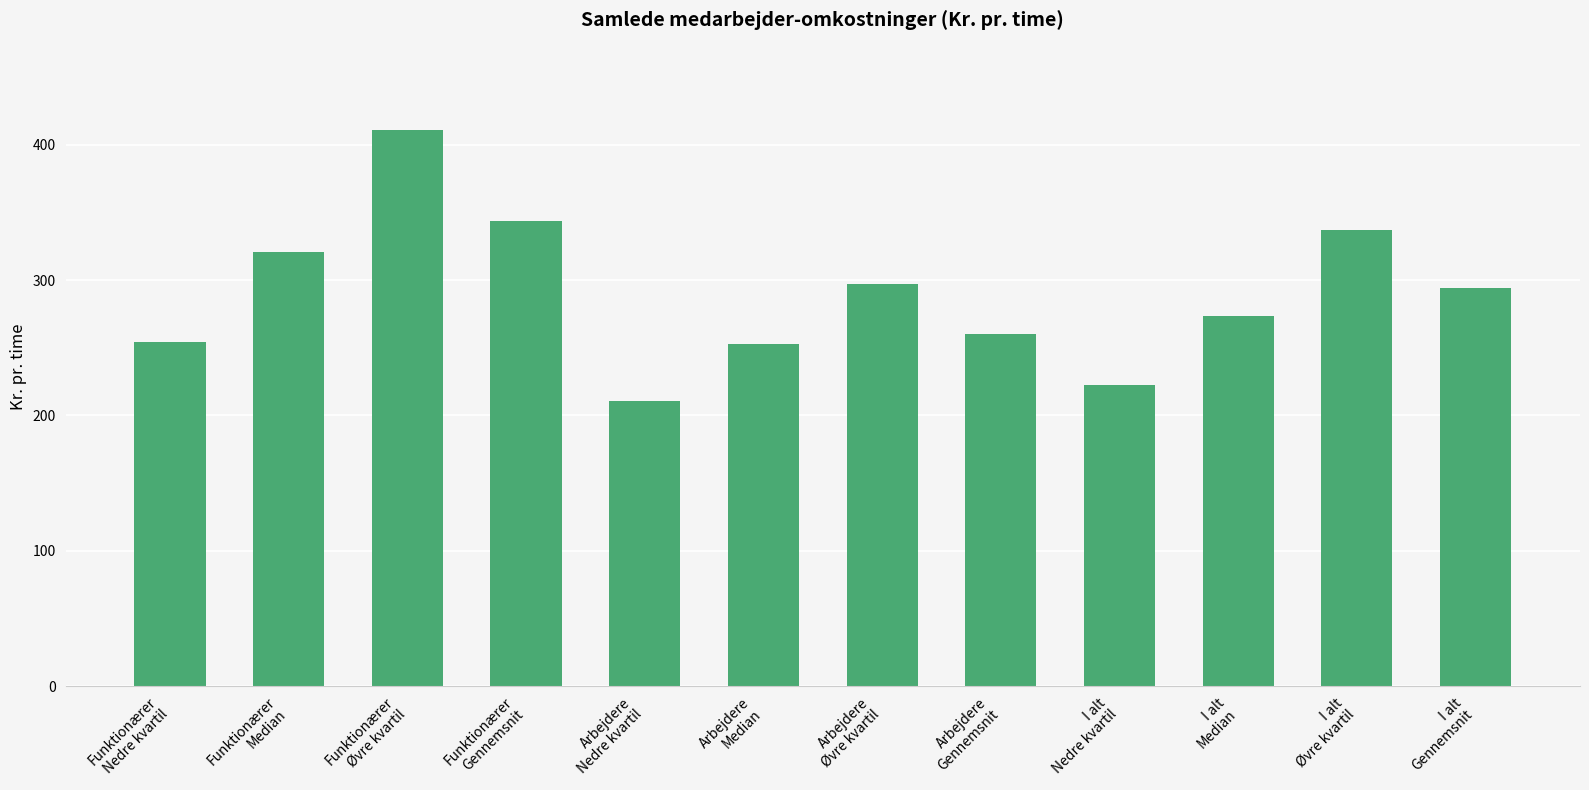

Does the chart contain stacked bars?

No